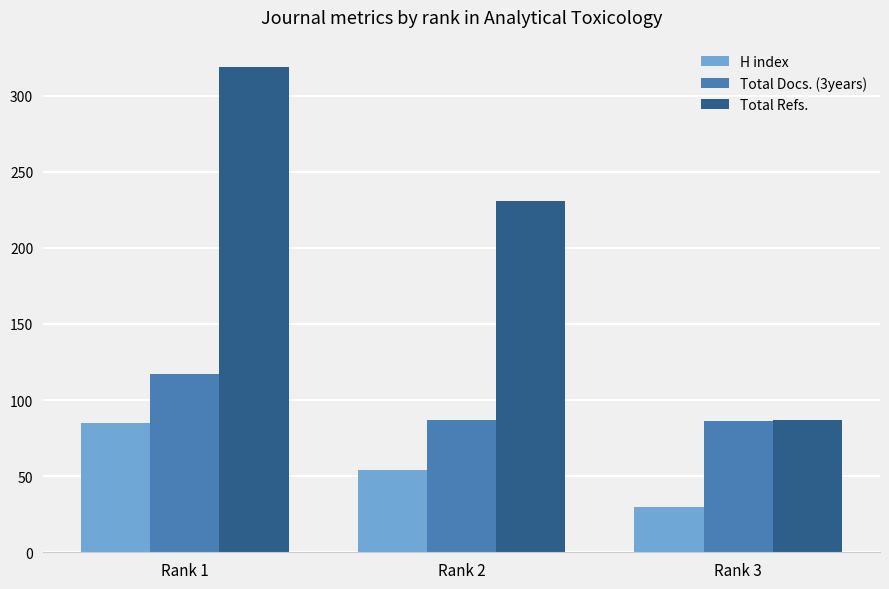

The value of Total Docs. (3years) at Rank 2 is 87. True or false?

True